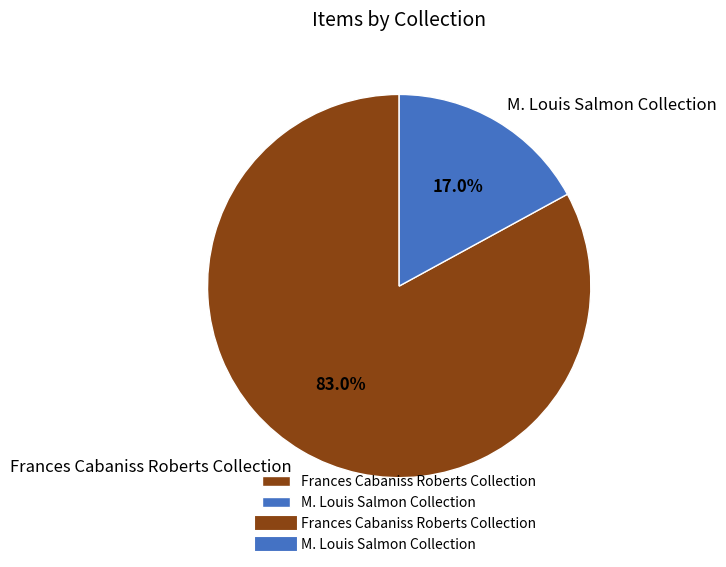

How many slices are in this pie chart?

2